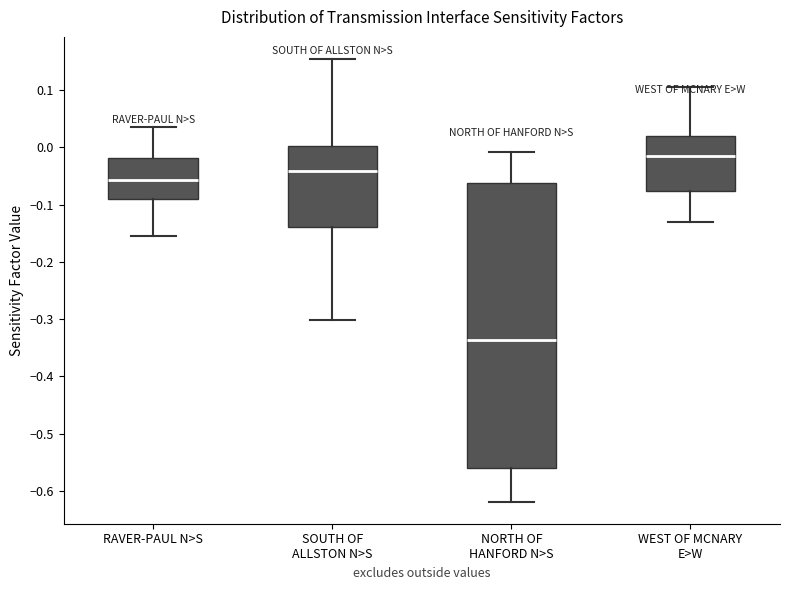

Where is the lower edge of the box for SOUTH OF ALLSTON N>S on the y-axis? The values are not printed on the chart, so give them approximately, as read against the axis.

-0.14